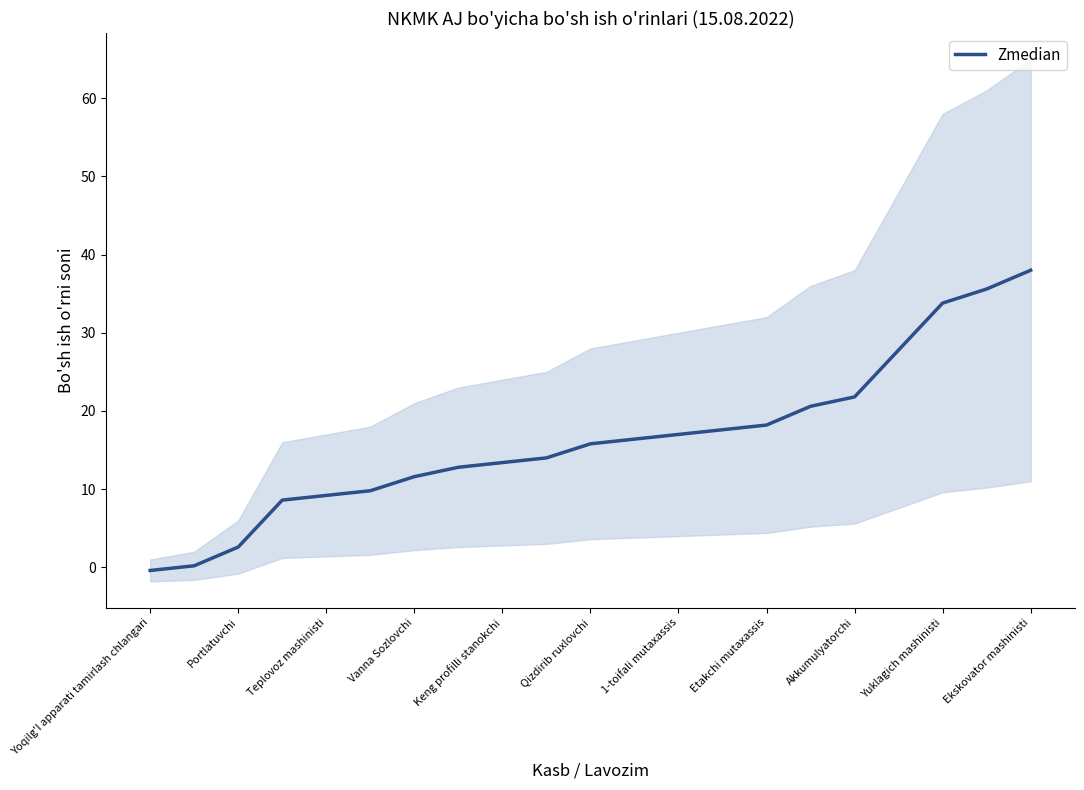

Reading left to right, list all the values displayed in this chart.

-0.4	0.2	2.6	8.6	9.2	9.8	11.6	12.8	13.4	14.0	15.8	16.4	17.0	17.6	18.2	20.6	21.8	27.8	33.8	35.6	38.0